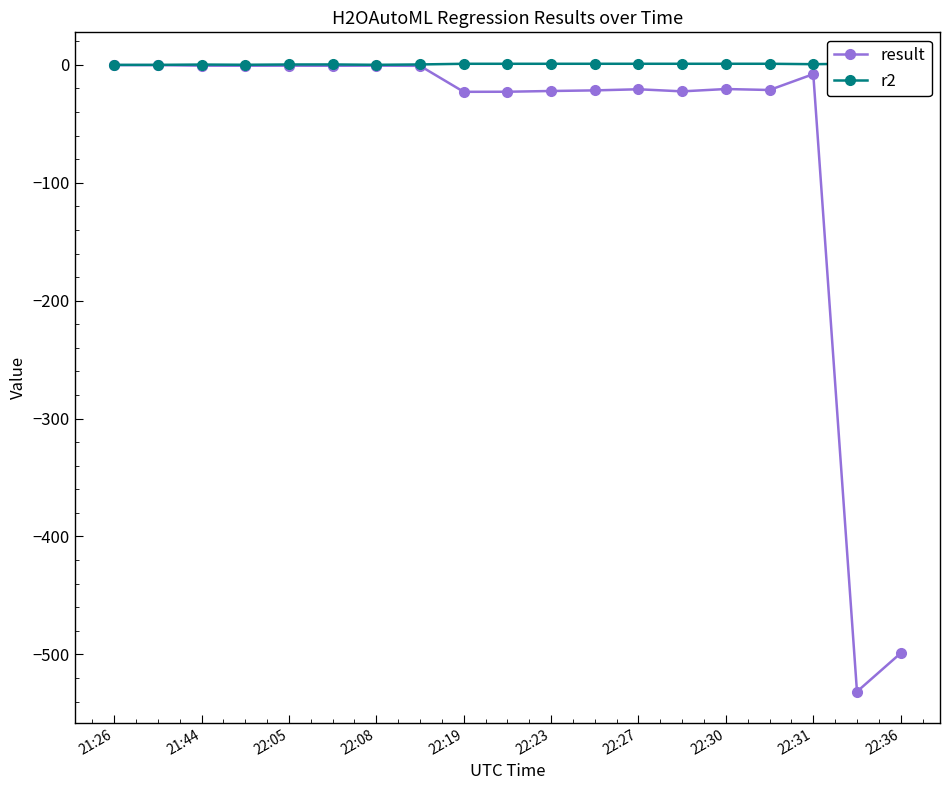

What is the approximate value of result at 22:23?

-22.1